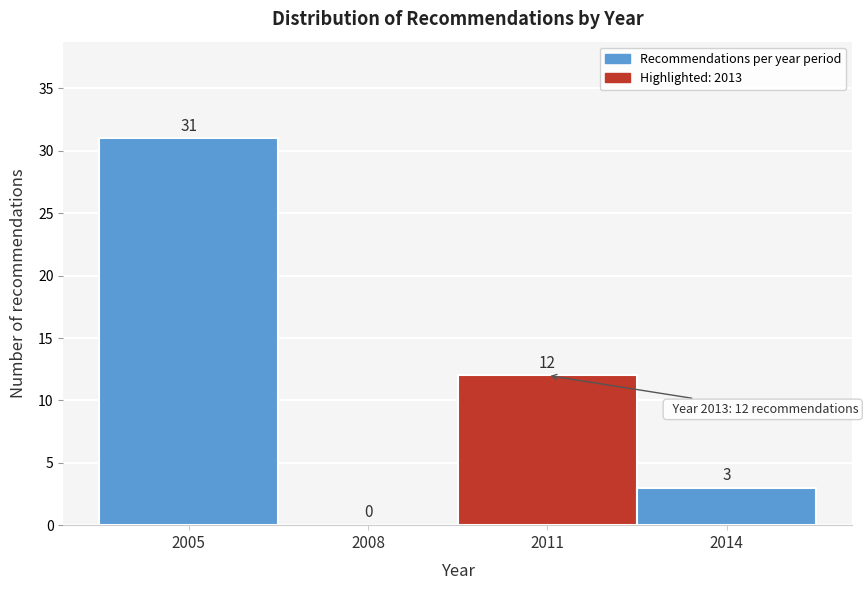

Reading left to right, extract all data points from this chart.

2005=31	2008=0	2011=12	2014=3